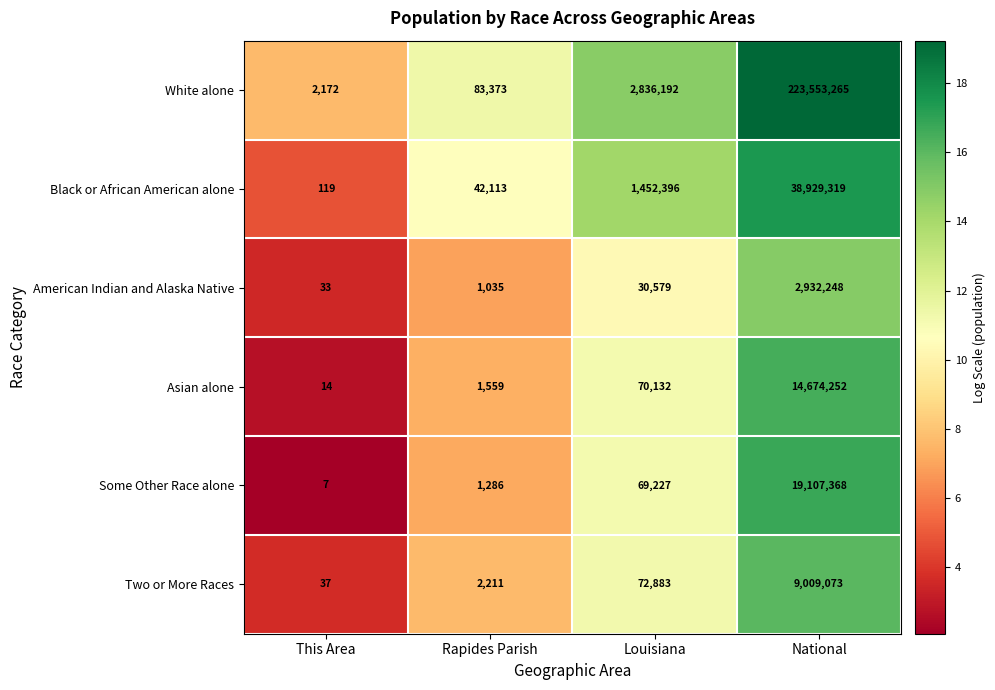

What is the difference between the second highest and second lowest values in the Black or African American alone series?

1410283